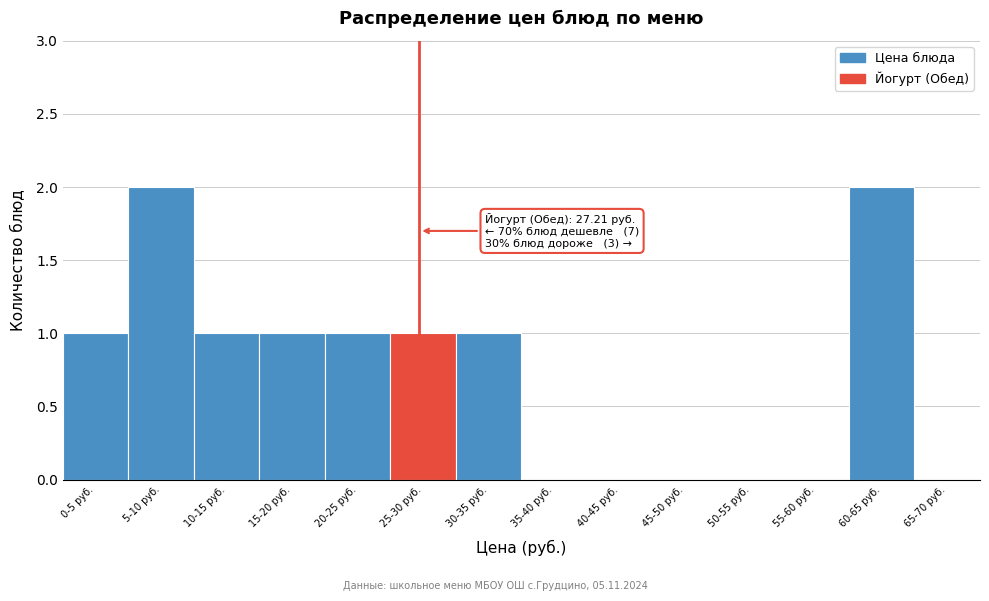

Reading left to right, list all the values displayed in this chart.

0-5 руб.=1	5-10 руб.=2	10-15 руб.=1	15-20 руб.=1	20-25 руб.=1	25-30 руб.=1	30-35 руб.=1	35-40 руб.=0	40-45 руб.=0	45-50 руб.=0	50-55 руб.=0	55-60 руб.=0	60-65 руб.=2	65-70 руб.=0